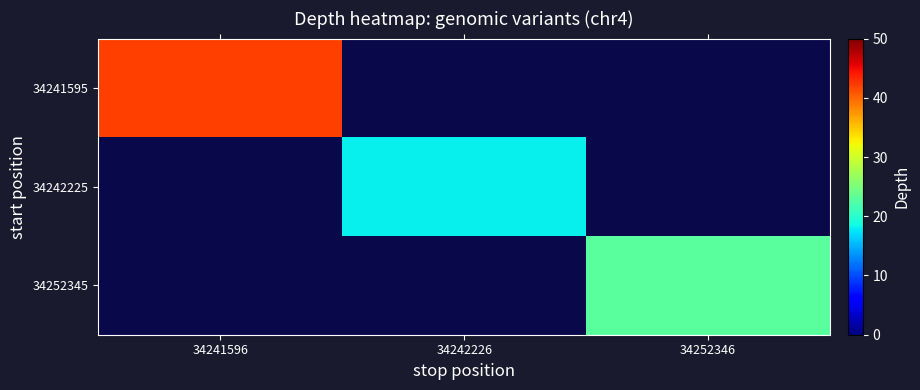

Read the 34241595 value at 34241596.

42.0